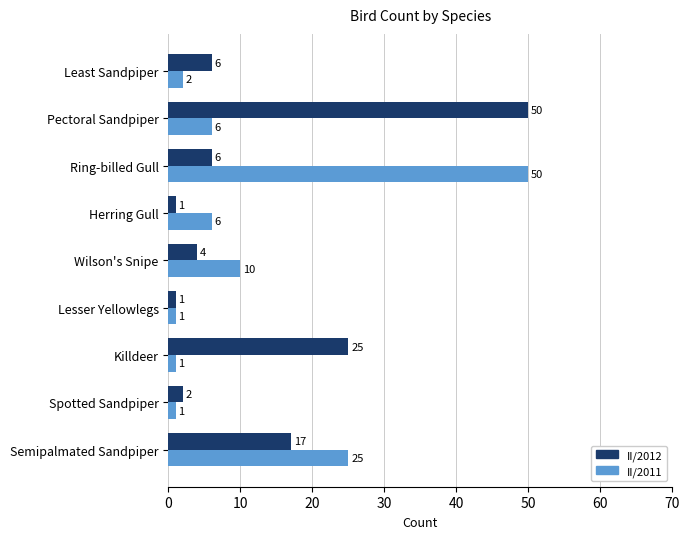

What is the maximum value for II/2011?

50